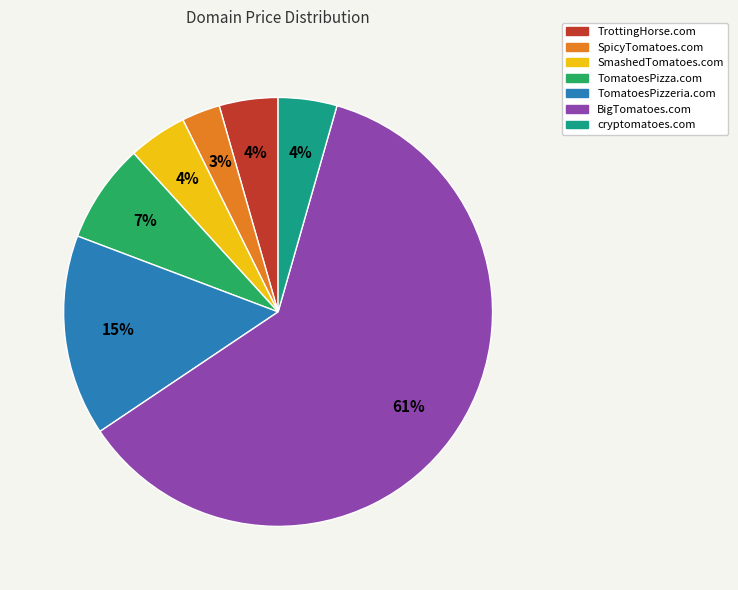

Is there a majority slice in this chart?

Yes